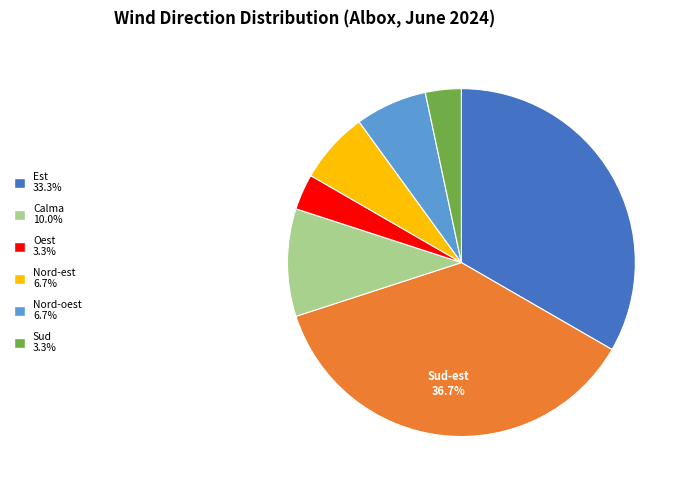

Does any single category account for the majority?

No